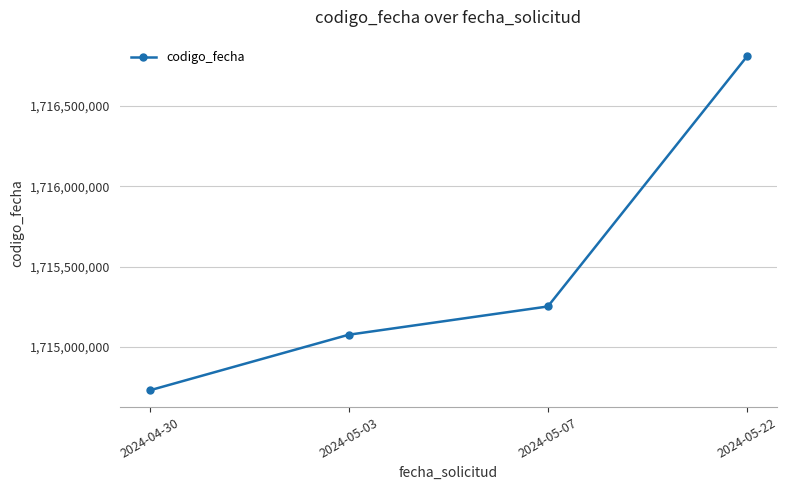

What is the difference between the second highest and second lowest values?

175841